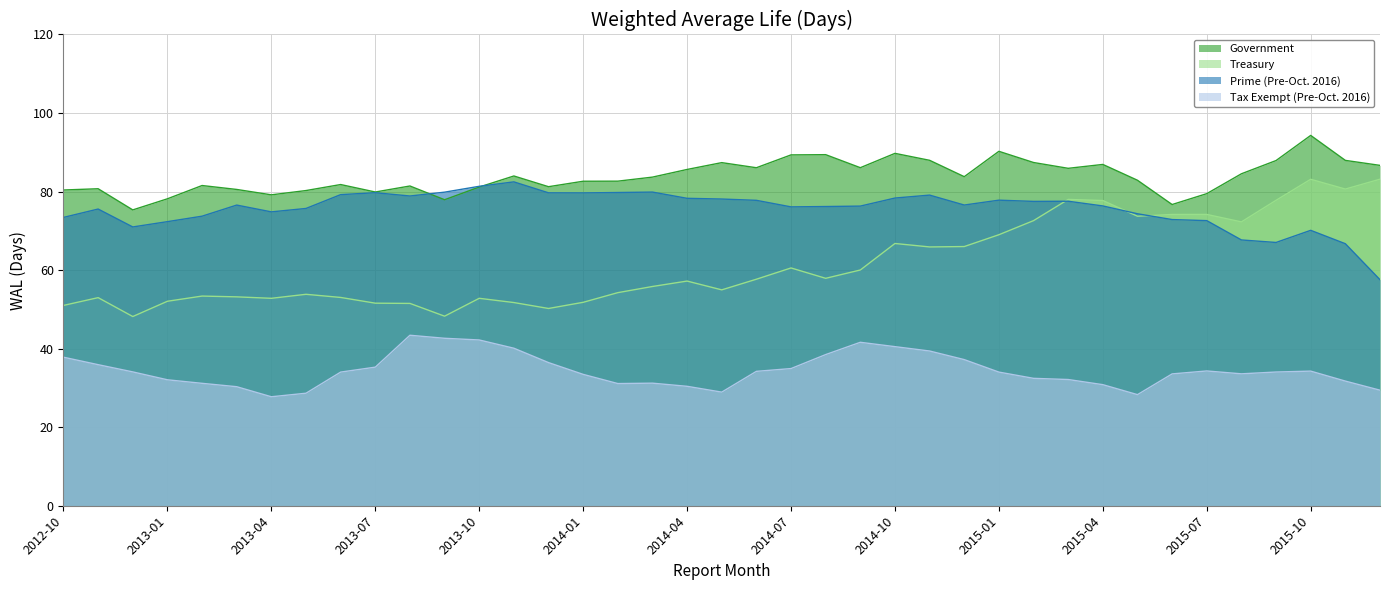

What is the label of the 25th point from the left?

2014-10